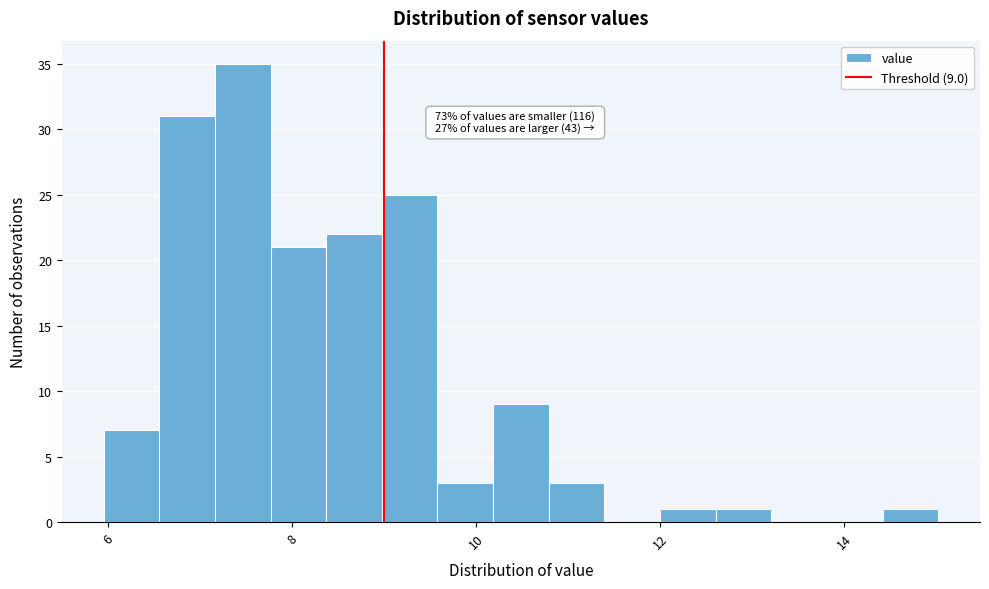

Around what value on the x-axis is the tallest bar? Give the approximate position of its centre, as read against the axis.

7.4